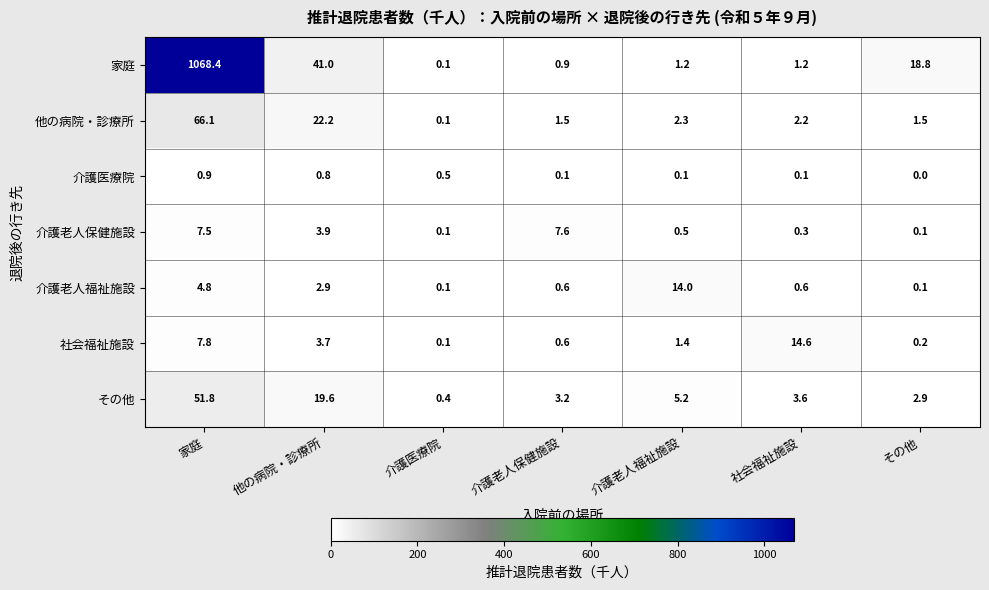

What is the total value across all series at 介護老人保健施設?

14.5